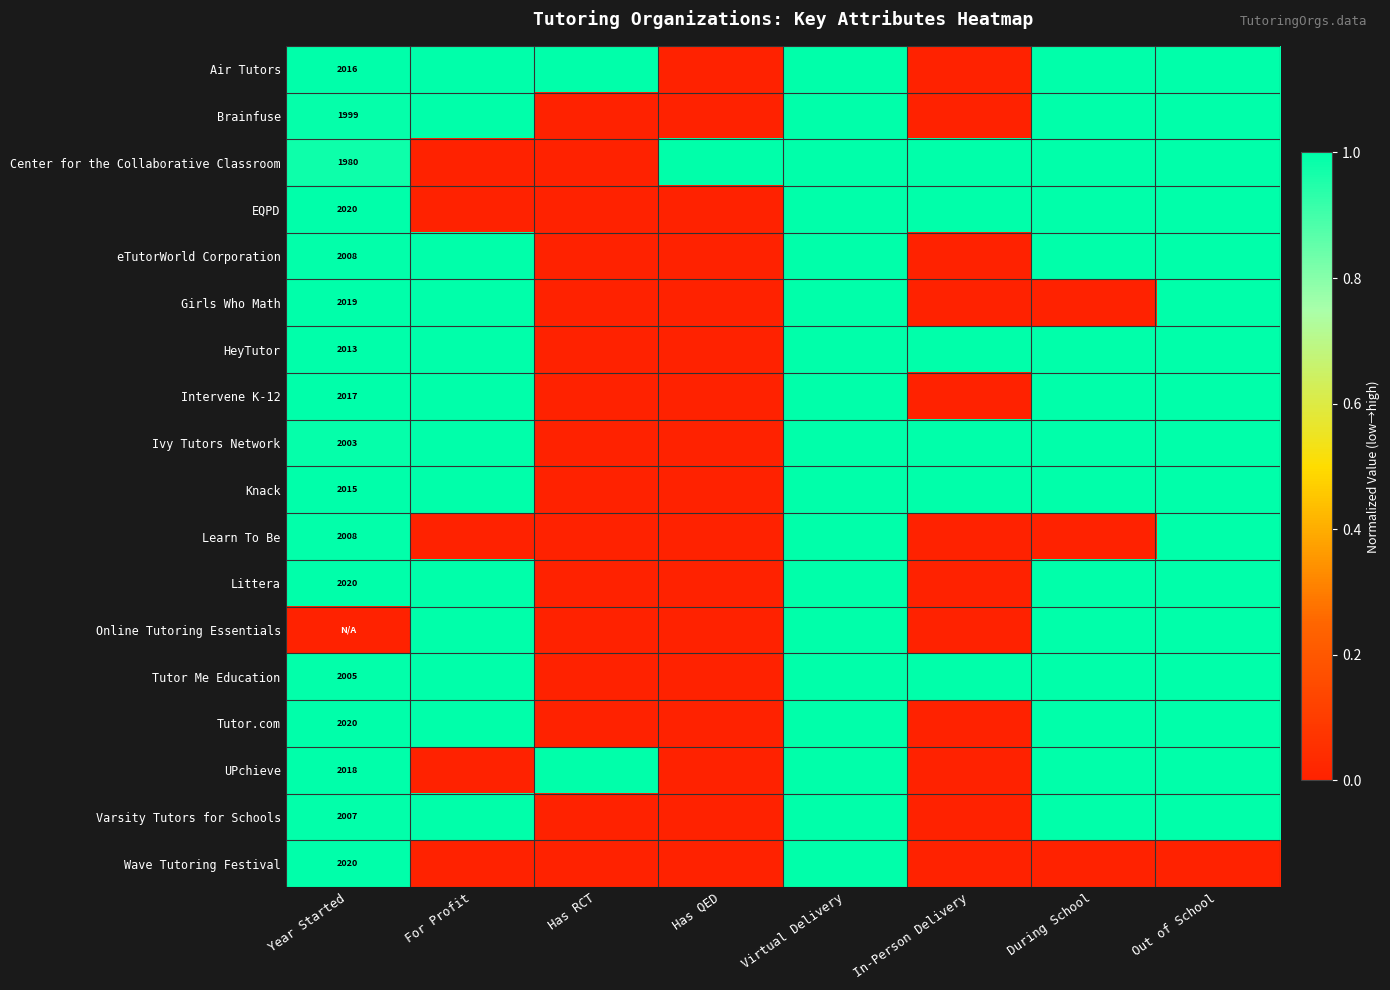

The value of Tutor Me Education at Year Started is 2005. True or false?

True